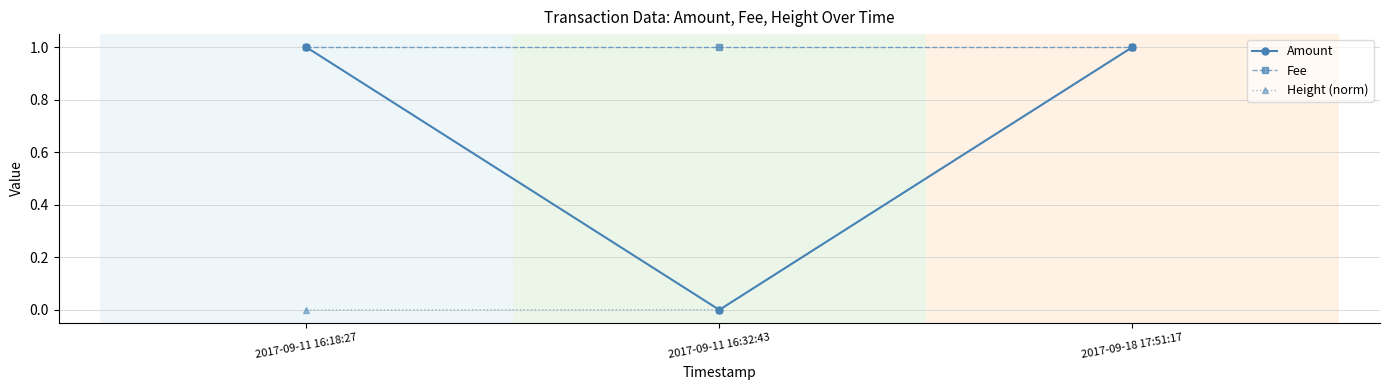

What is the sum of the Amount values at 2017-09-11 16:18:27 and 2017-09-18 17:51:17?

2.0